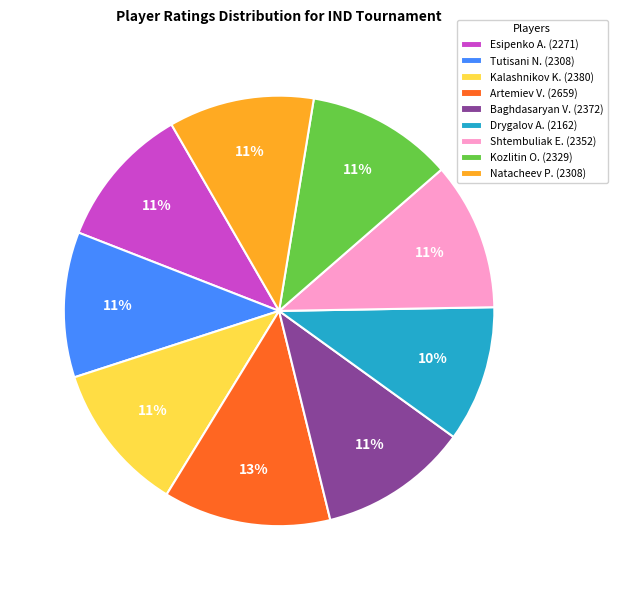

Which category has the biggest portion of the pie?

Artemiev V. (2659)